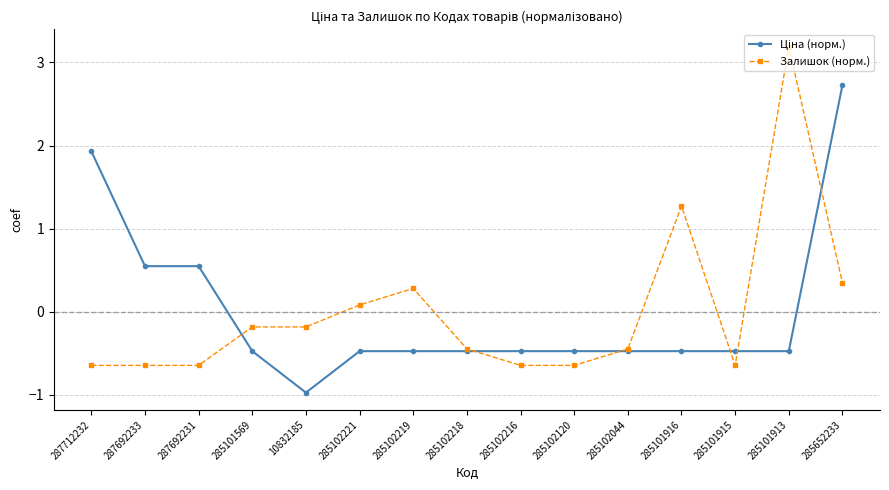

What is the label of the 15th point from the right?

287712232